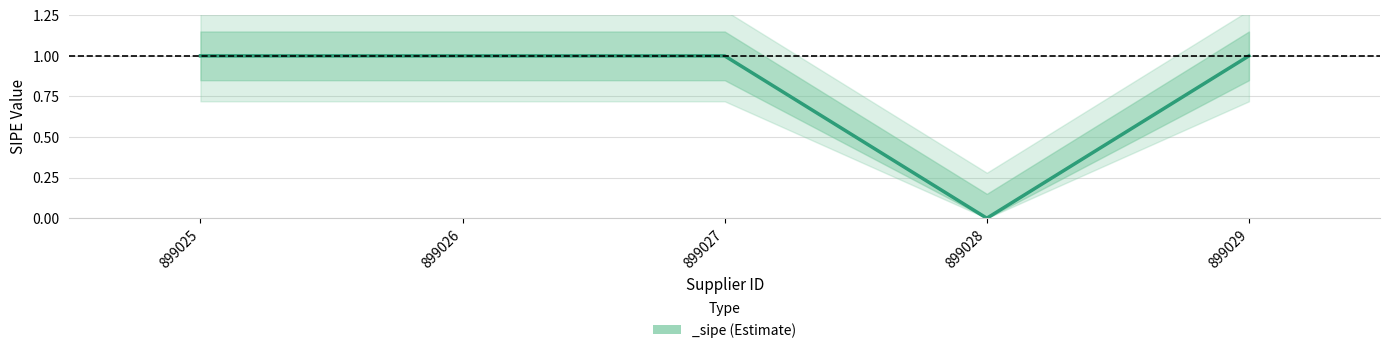

List the labels in order of value, smallest first.

899028, 899025, 899026, 899027, 899029